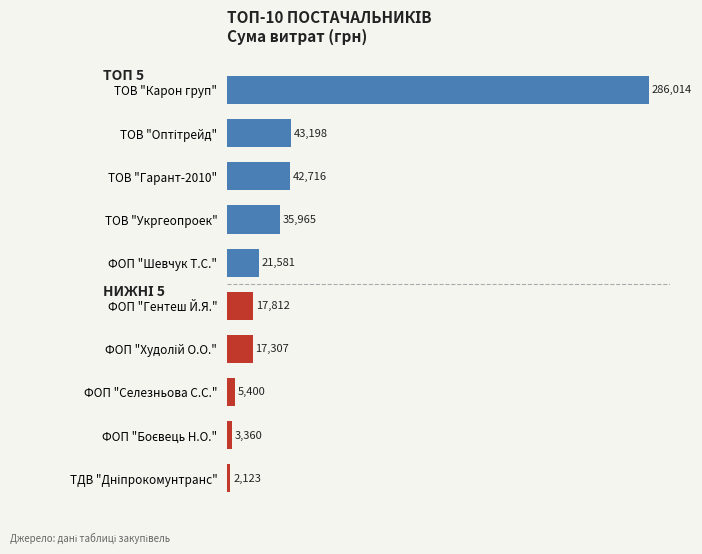

What is the smallest value displayed?

2122.6